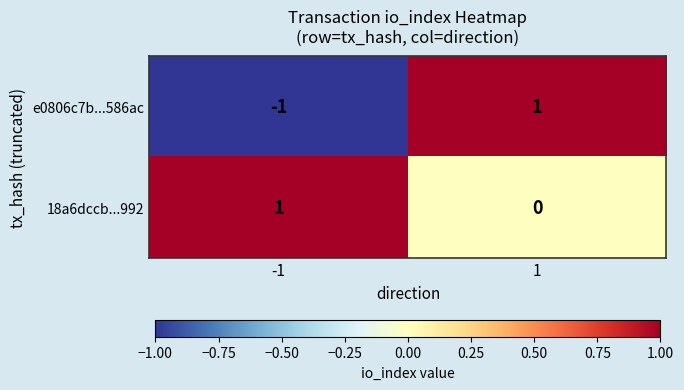

Reading right to left, transcribe all the data shown in this chart.

e0806c7b...586ac: 1=1	-1=-1
18a6dccb...992: 1=0	-1=1